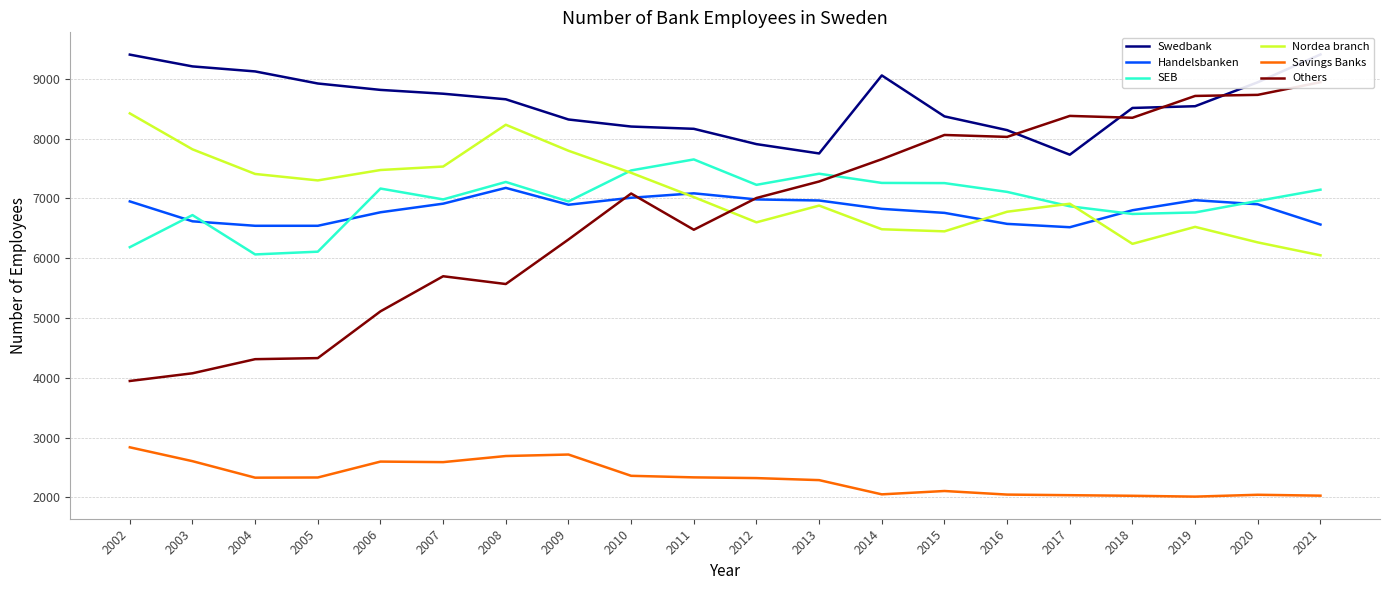

Is this an area chart (filled region under the line)?

No